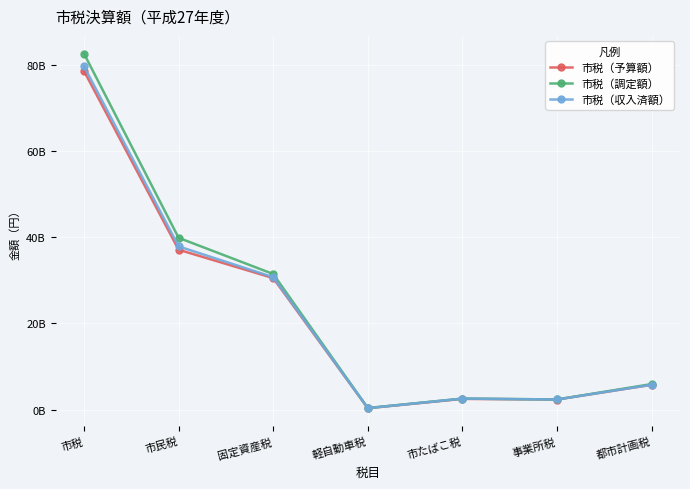

Does the chart have visible grid lines?

Yes